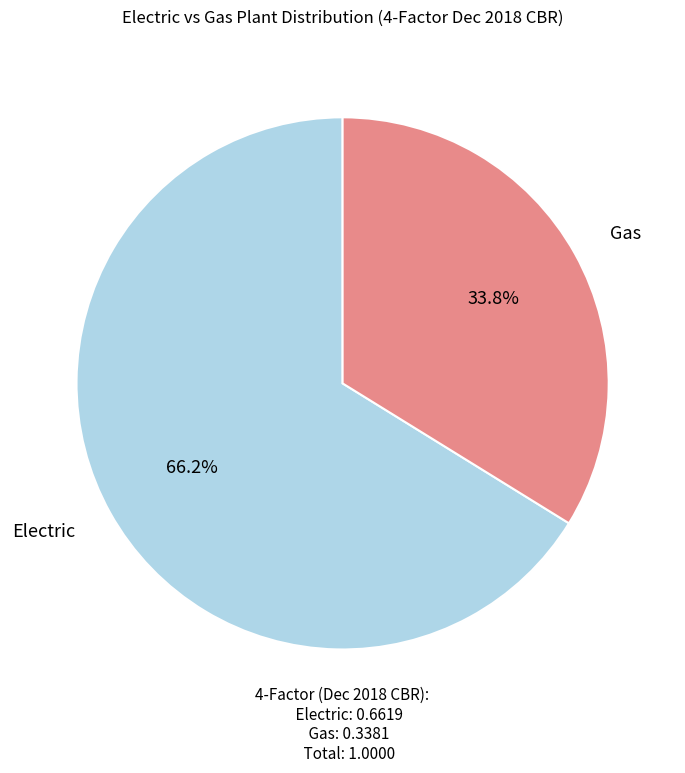

To the nearest percent, what portion does Gas represent?

34%